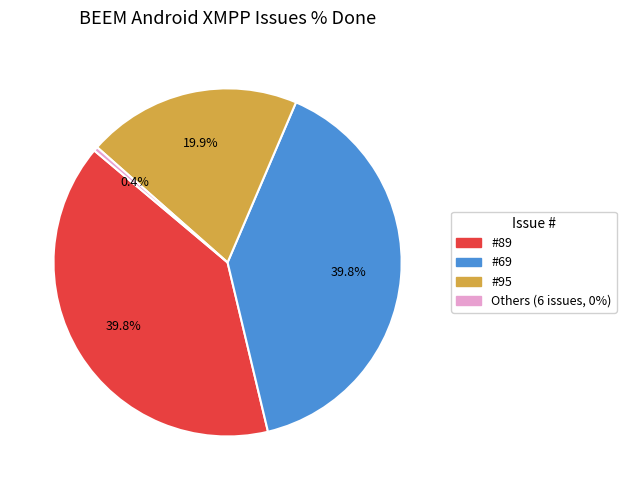

To the nearest percent, what is the difference between the largest and smallest slice percentages?

39%